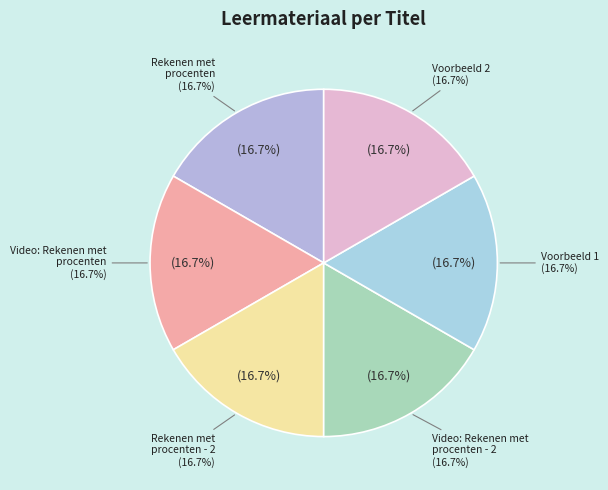

To the nearest percent, what percentage of the pie is Rekenen met procenten - 2?

17%